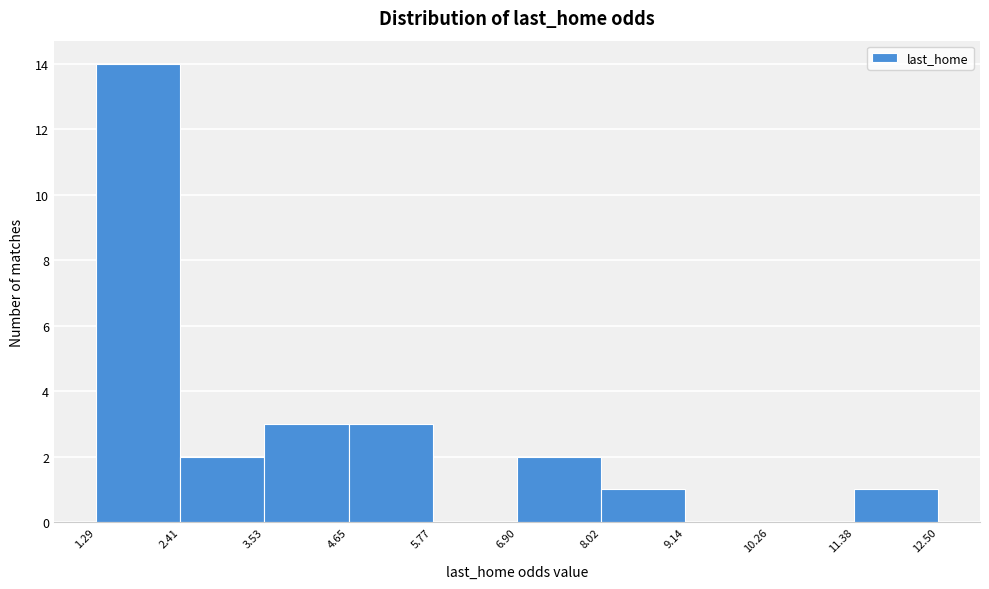

Reading left to right, list every bar in this chart as the range it spans on the x-axis followed by its height. The values are not printed on the chart, so give them approximately, as read against the axis.

1.29 to 2.41: 14
2.41 to 3.53: 2
3.53 to 4.65: 3
4.65 to 5.77: 3
5.77 to 6.90: 0
6.90 to 8.02: 2
8.02 to 9.14: 1
9.14 to 10.26: 0
10.26 to 11.38: 0
11.38 to 12.50: 1